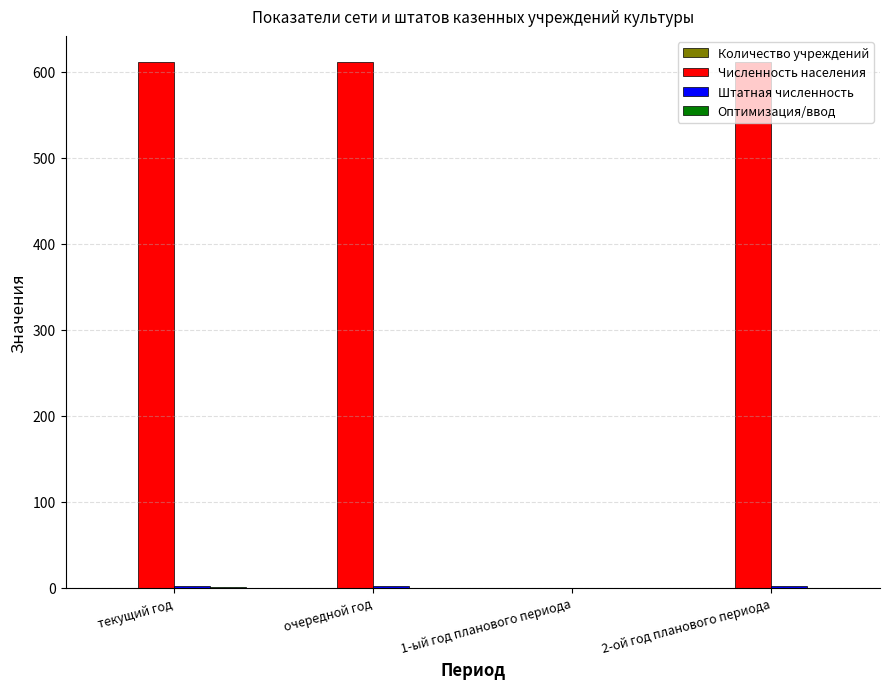

What is the maximum value for Численность населения?

611.0